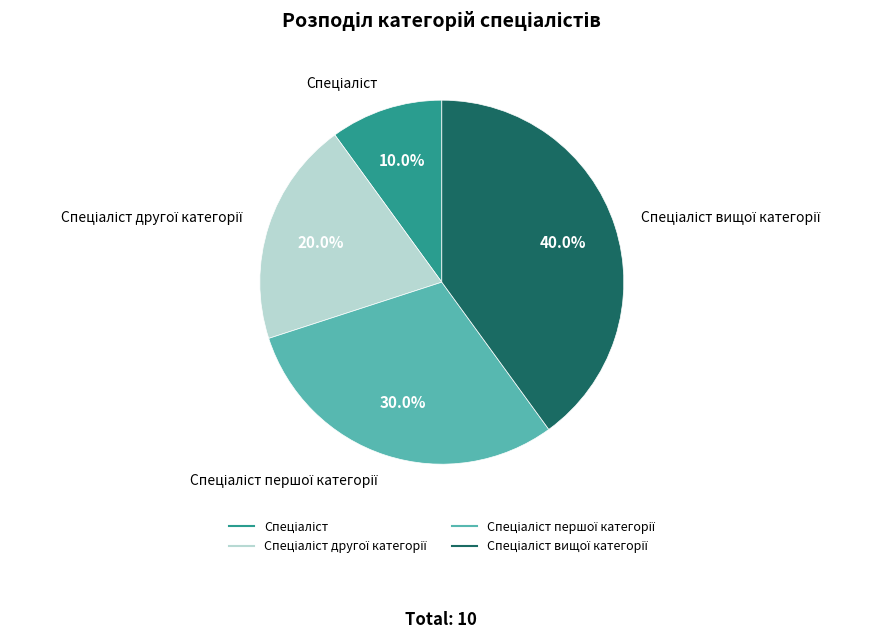

To the nearest percent, what is the difference between the largest and smallest slice percentages?

30%